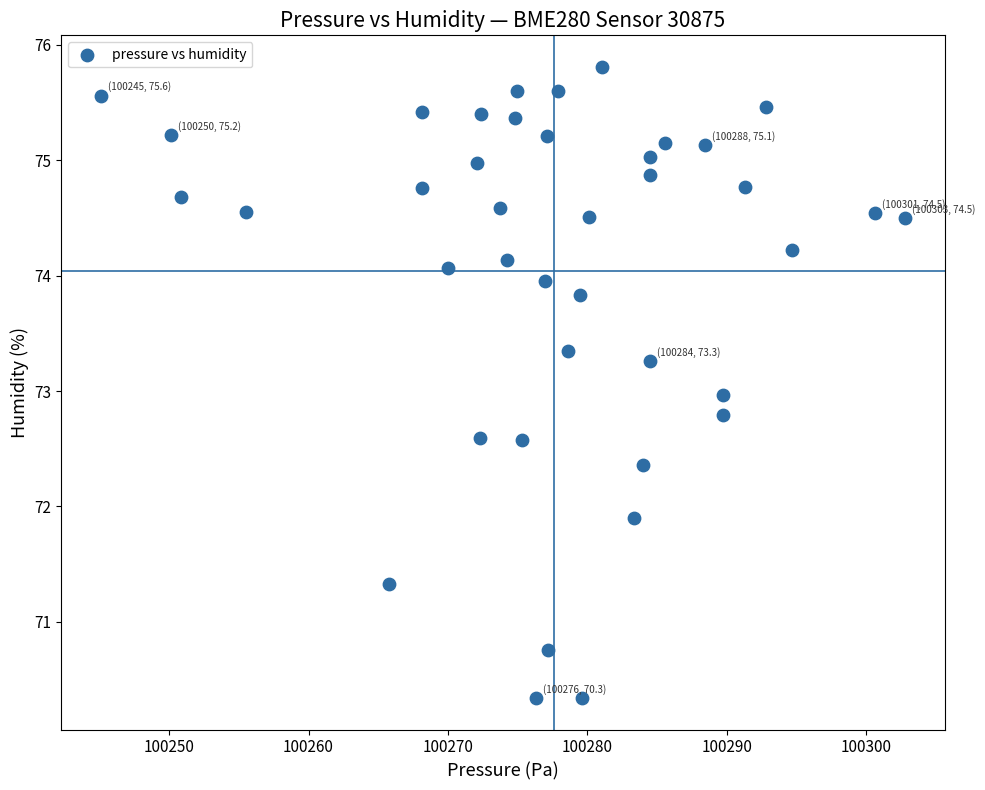

What is the range of X values (max minus min)?

57.6